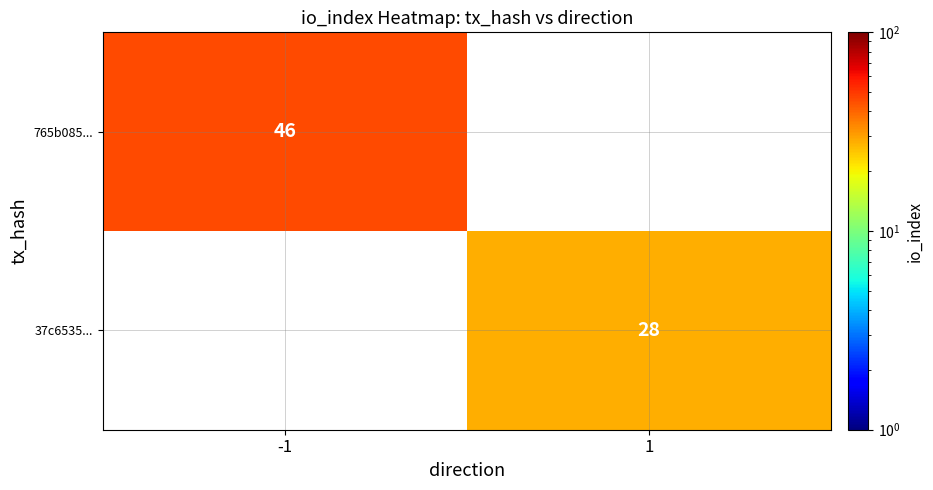

The value of 37c6535... at 1 is 14. True or false?

False